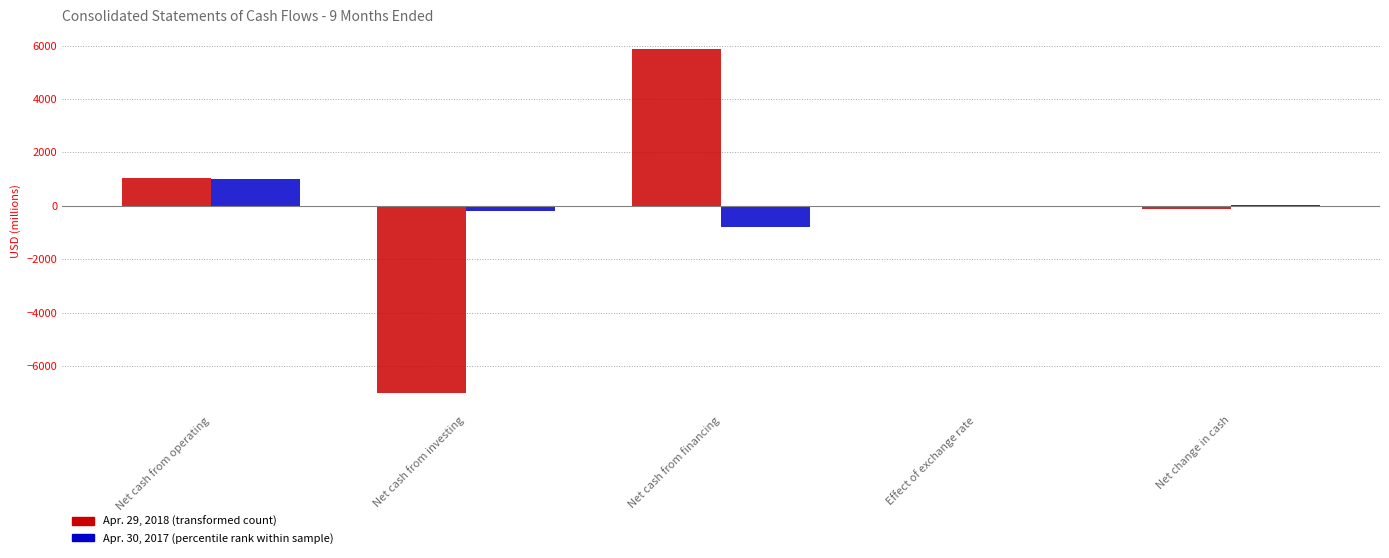

What is the total value across all series at Net cash from financing?

5085